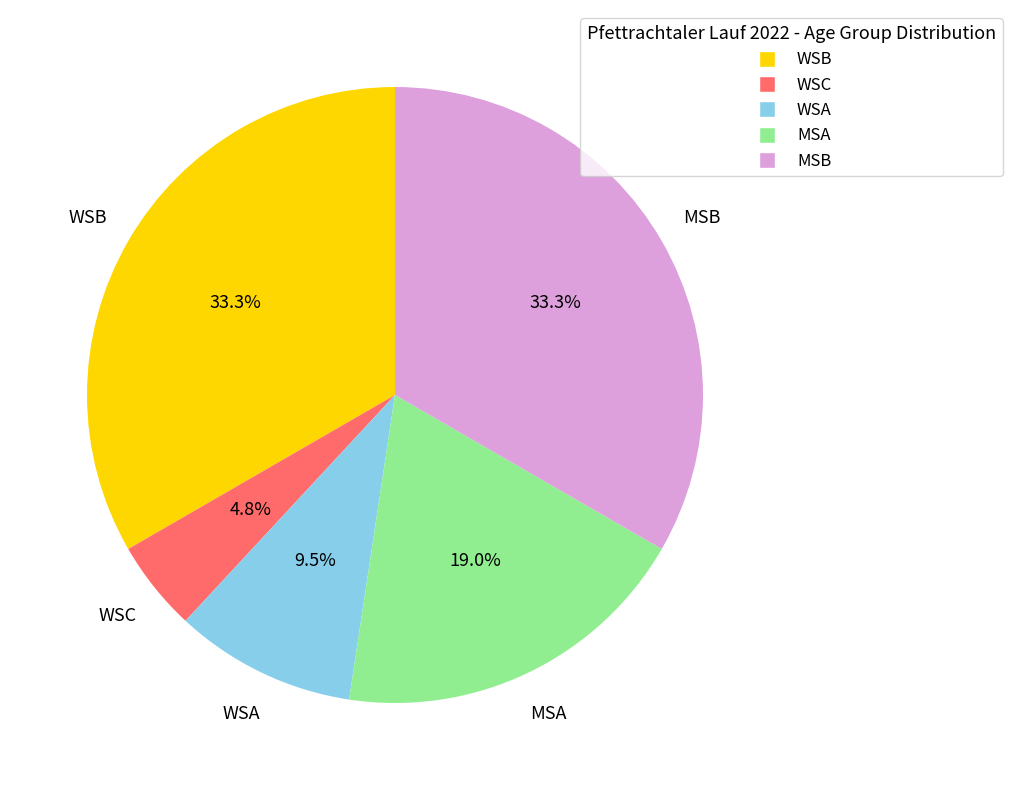

Approximately how many times larger is the value at MSA compared to WSB?

0.6